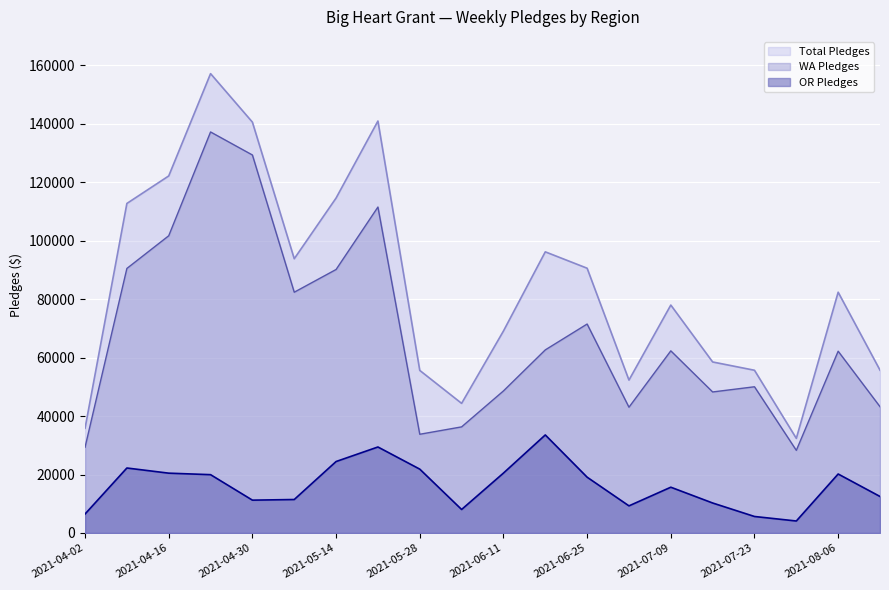

Which category has the highest value in the WA Pledges series?

2021-04-23